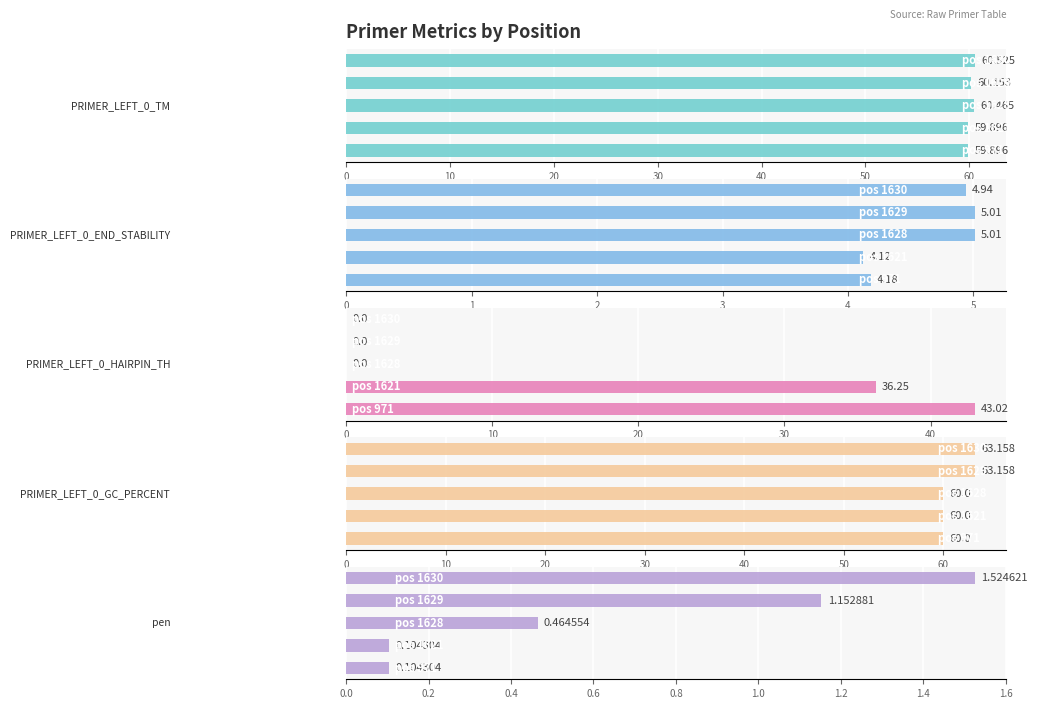

What is the difference between the highest and lowest values at 40?

63.2